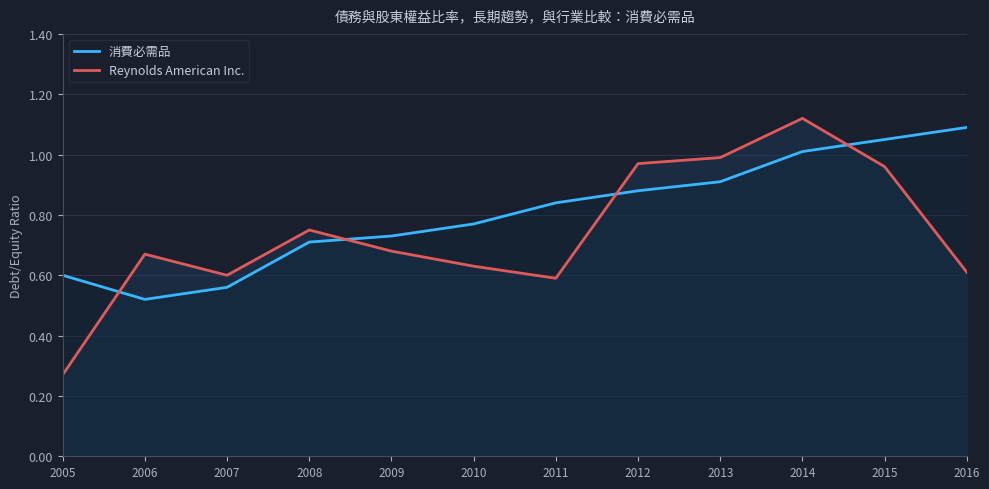

What is the average value of the Reynolds American Inc. series?

0.7